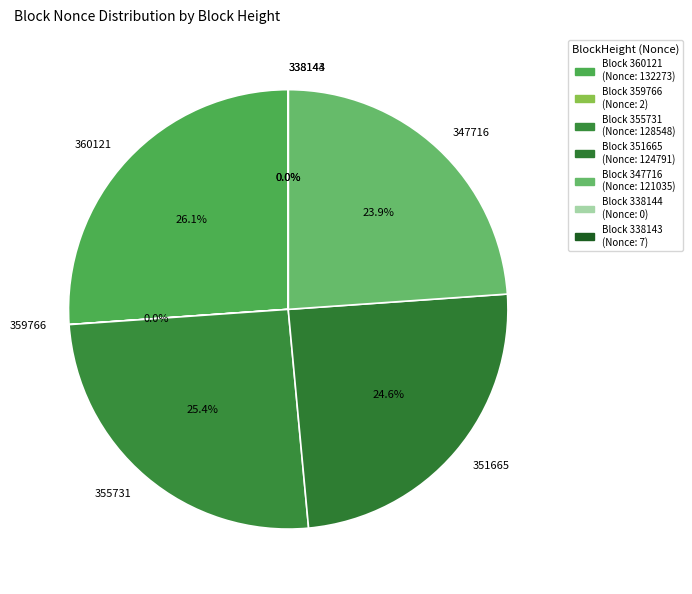

Which slice is the largest?

360121